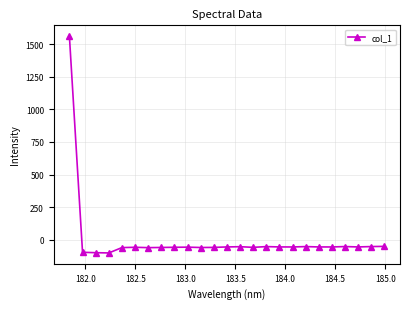

What is the maximum value shown in the chart?

1561.2